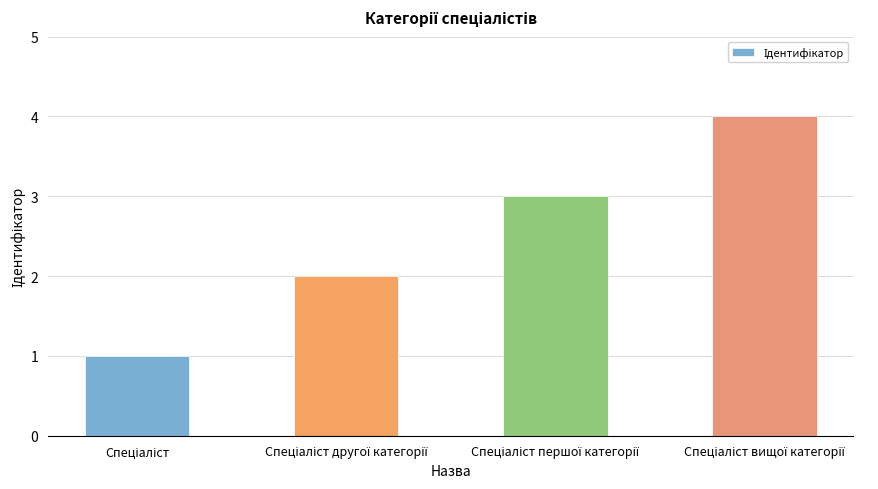

How many data points are less than 3?

2